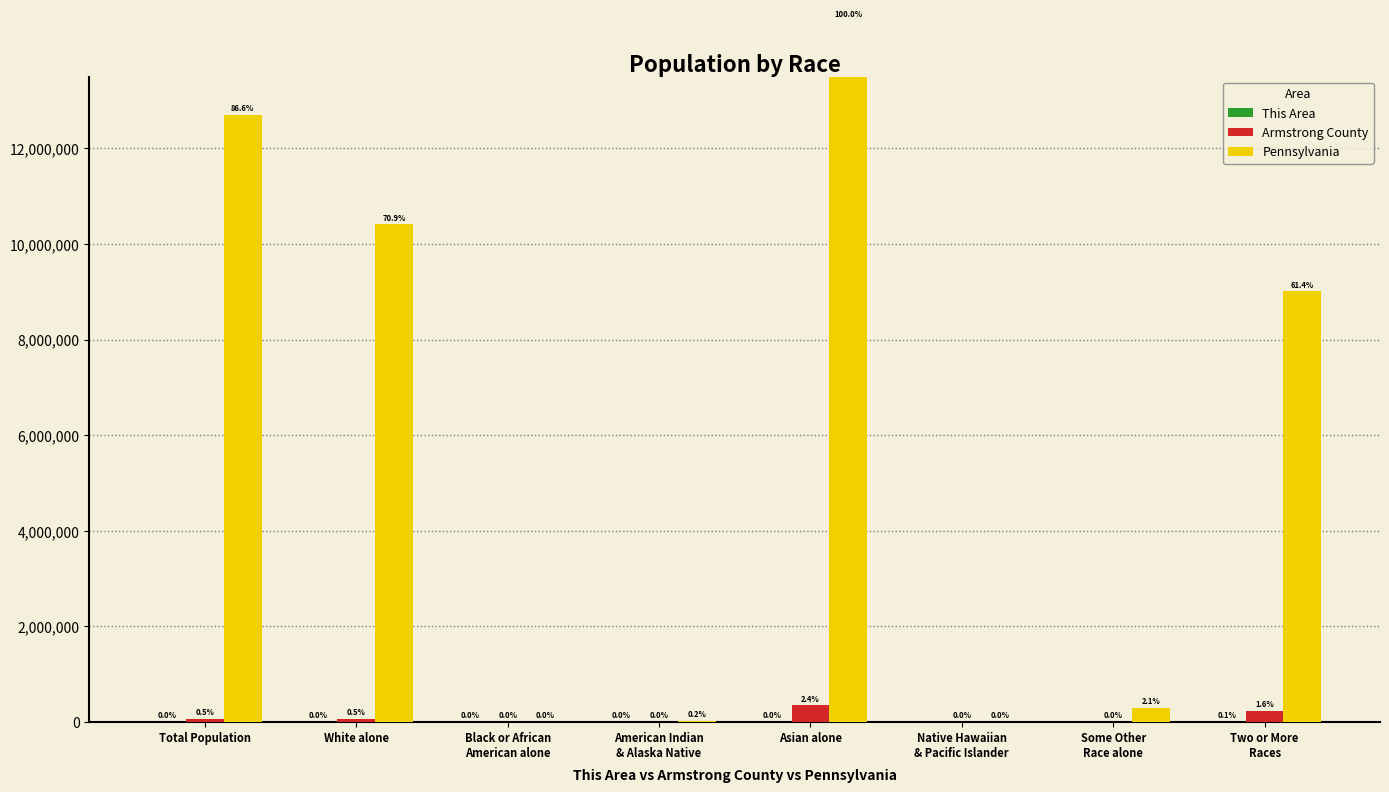

Where does the Armstrong County series first go above 67565?

Total Population